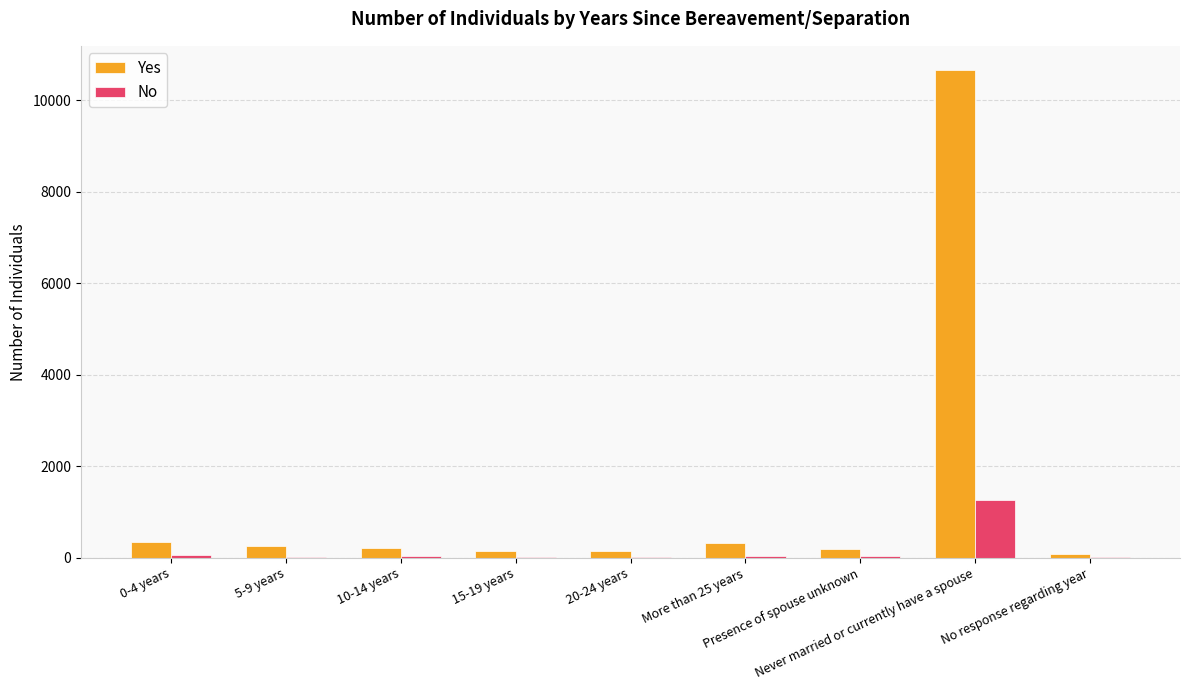

Read the Yes value at 20-24 years.

145